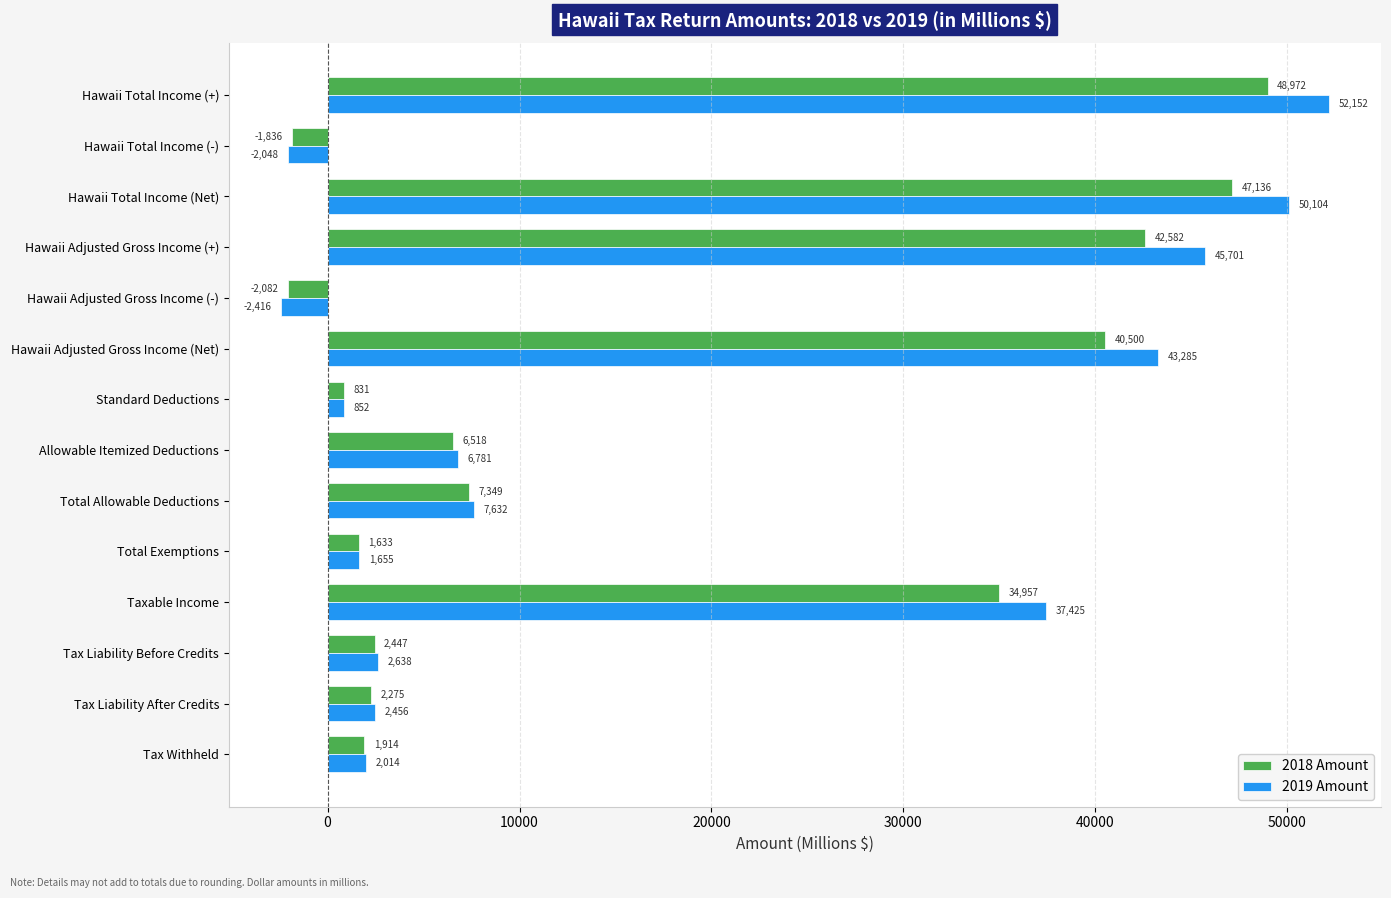

Read the 2018 Amount value at Hawaii Adjusted Gross Income (+).

42581.6